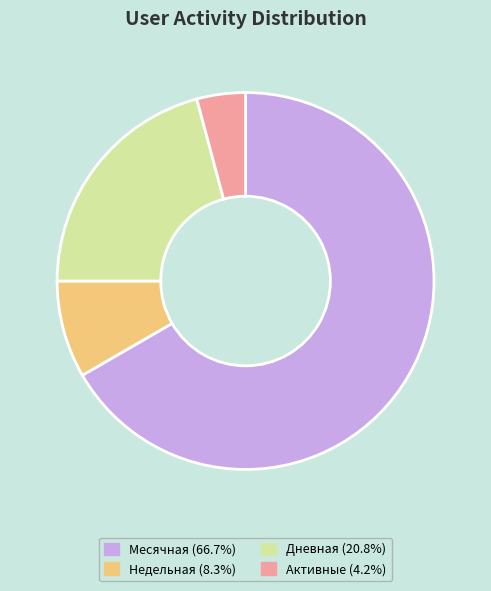

Is there a majority slice in this chart?

Yes